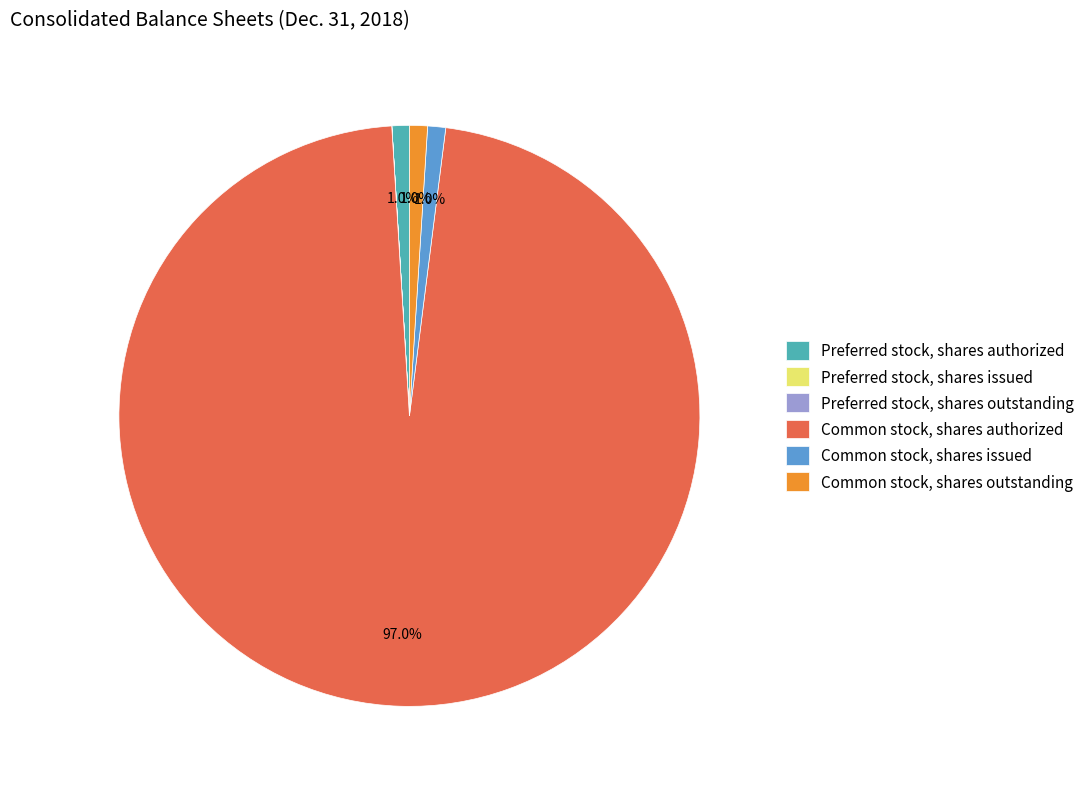

Between Common stock, shares issued and Common stock, shares authorized, which is larger?

Common stock, shares authorized